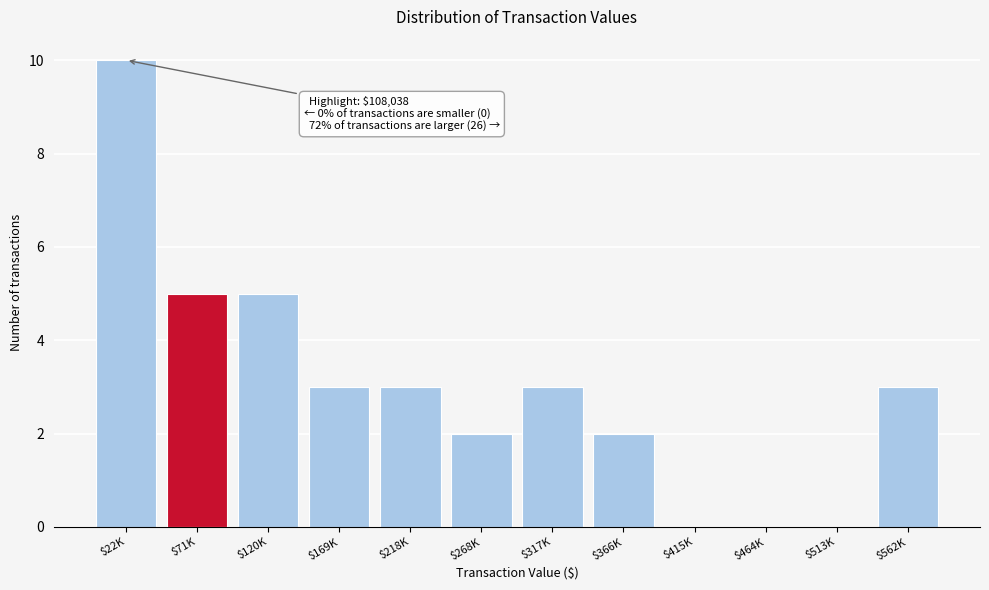

What is the maximum value shown in the chart?

10